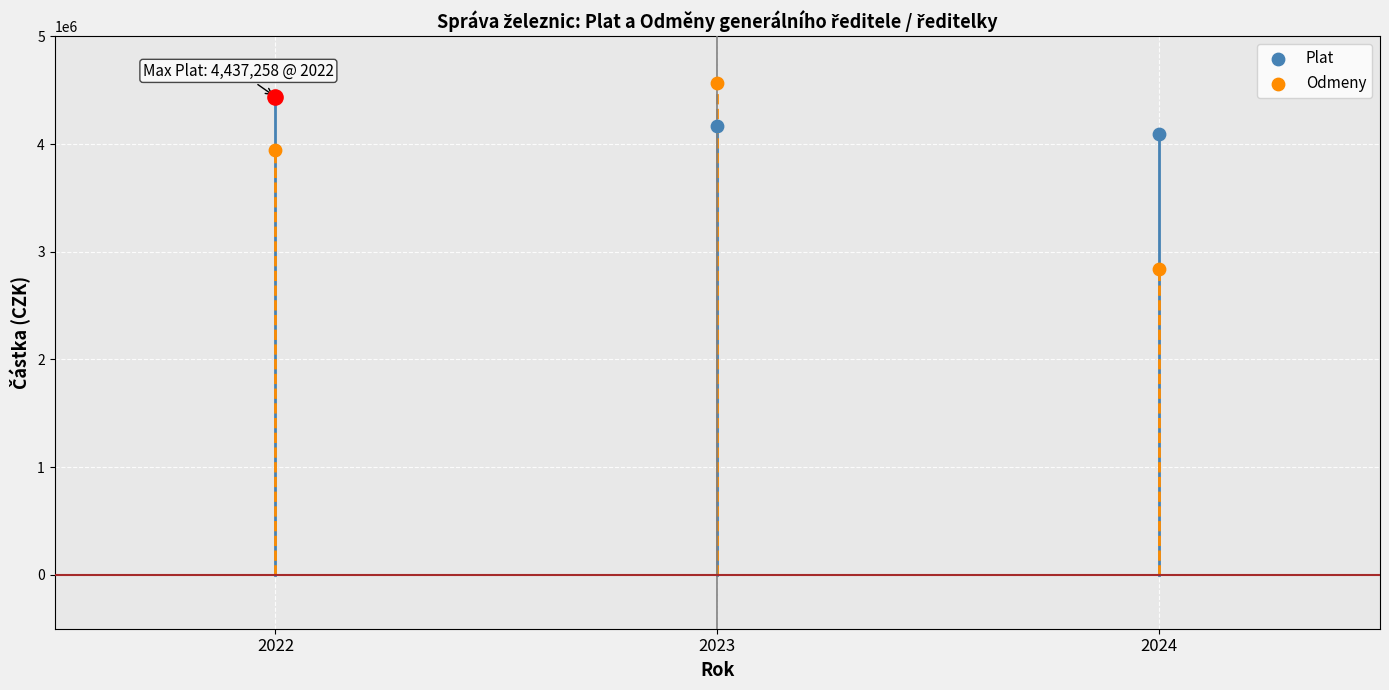

At how many categories does at least one series exceed 3376007?

3